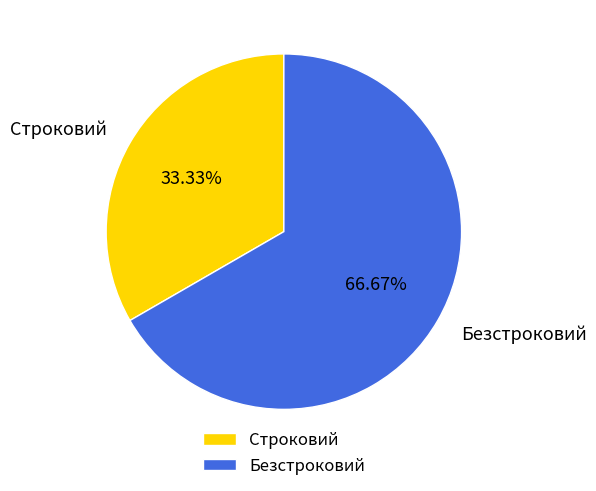

What is the total percentage of Безстроковий and Строковий?

100.0%